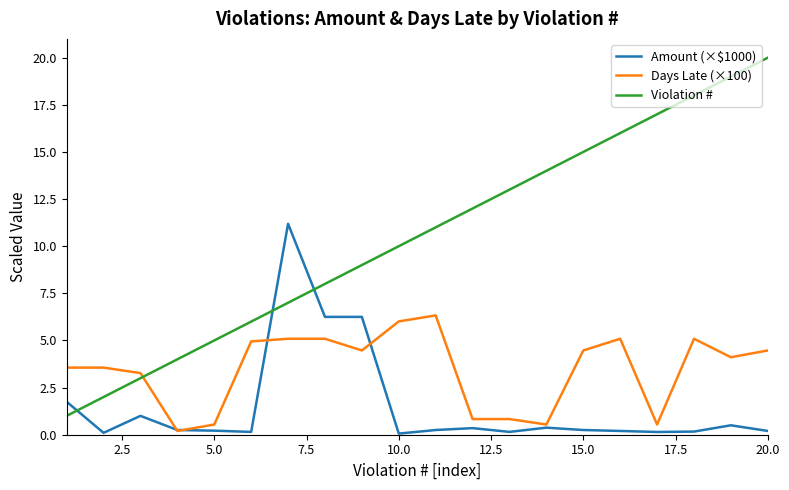

Which series ends up on top after the final intersection of Amount (×$1000) and Violation #?

Violation #